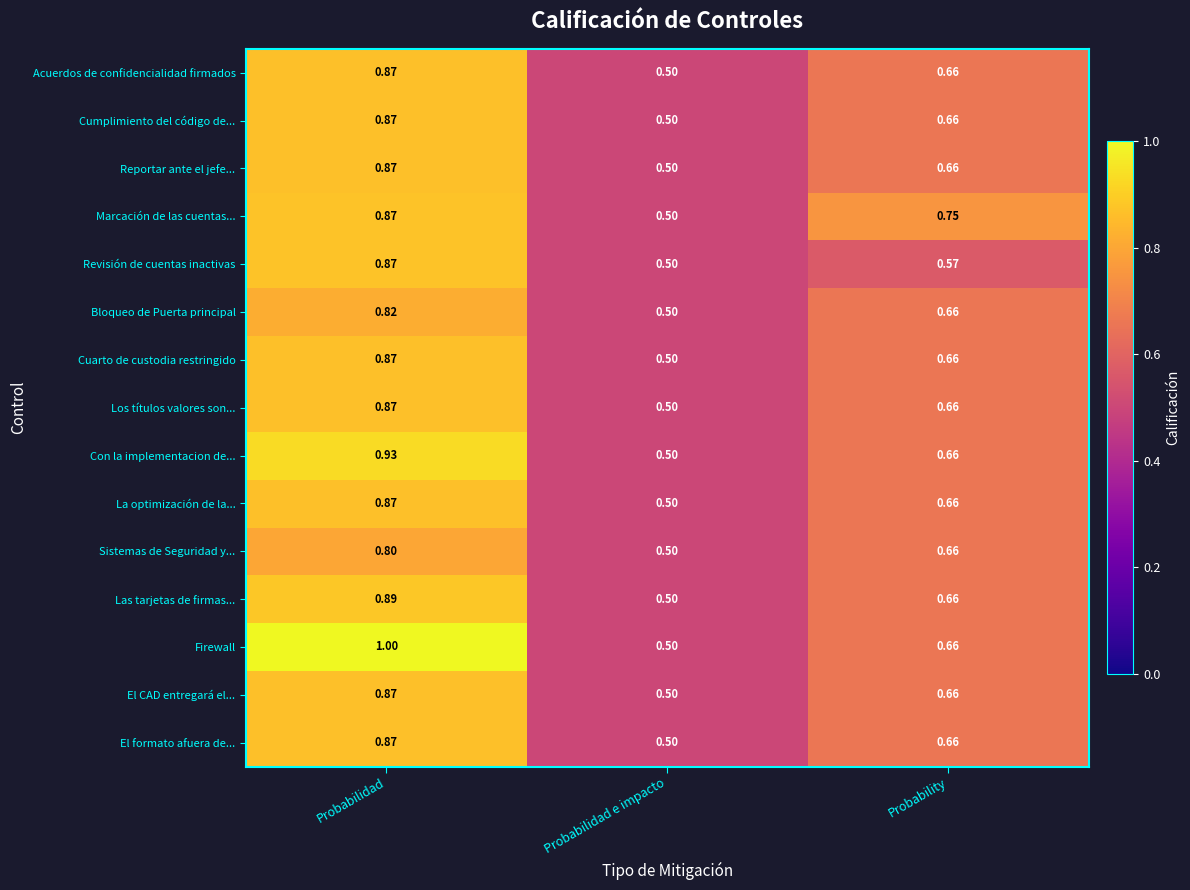

At which category does the chart reach its minimum across all series?

Probabilidad e impacto